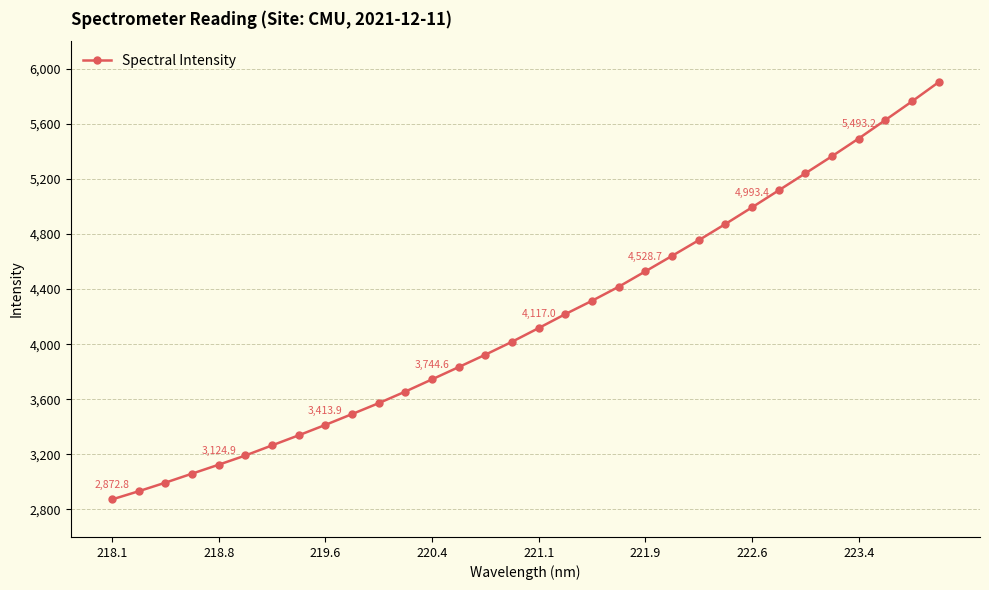

What is the maximum value shown in the chart?

5902.5